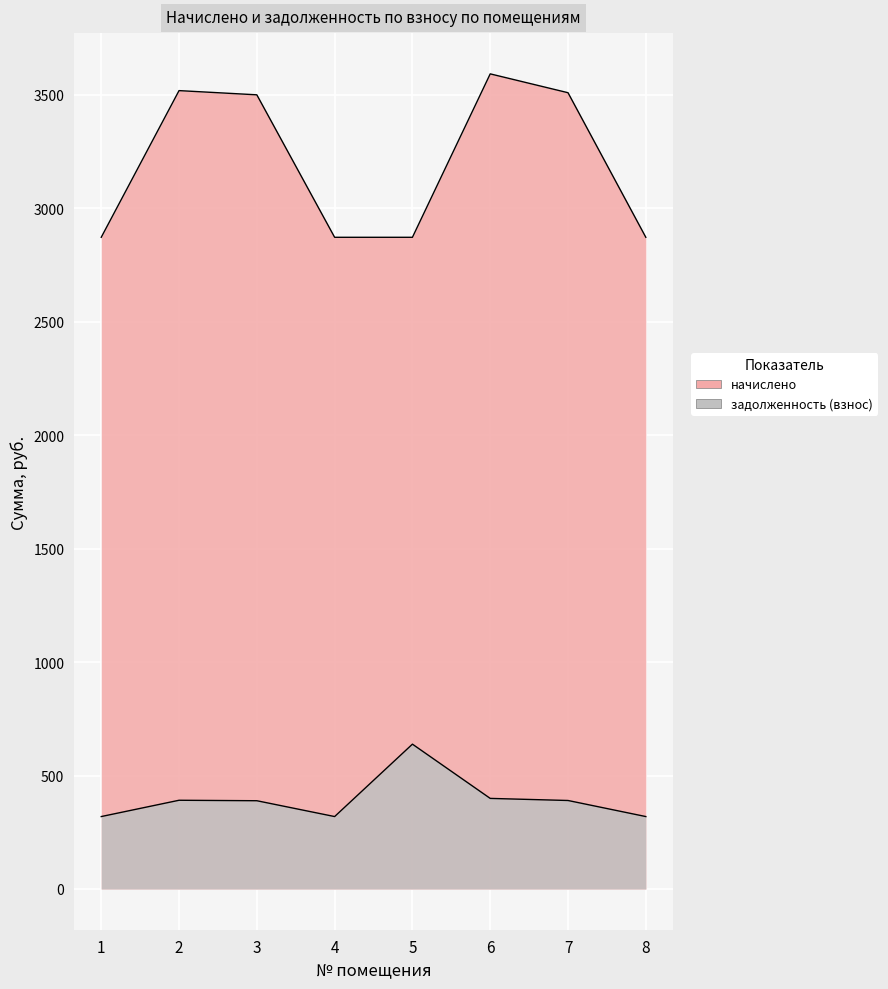

Which series has the widest spread of values?

начислено